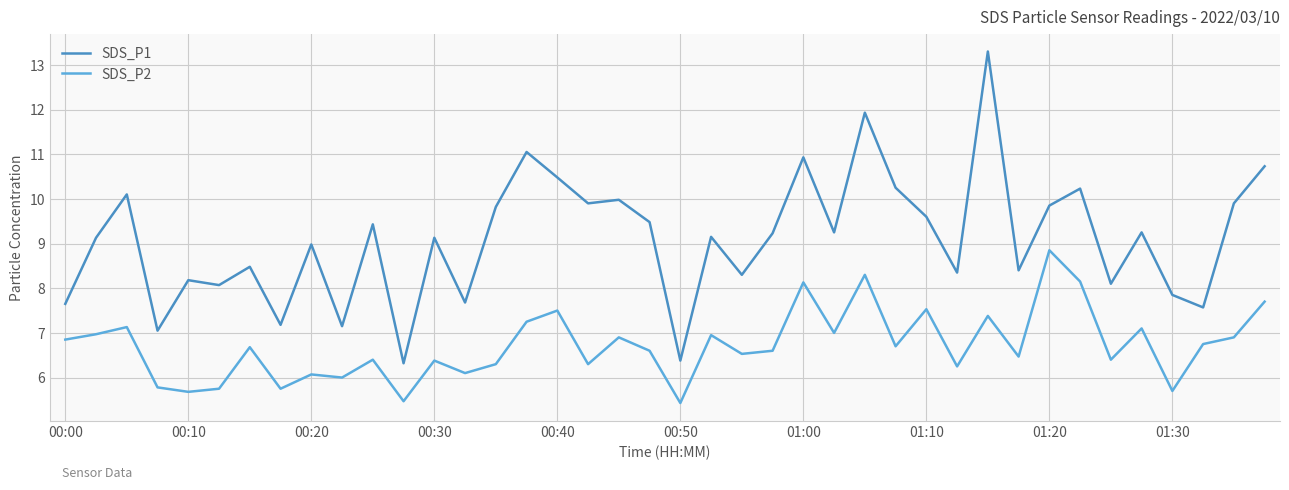

True or false: SDS_P1 and SDS_P2 cross at least once.

False